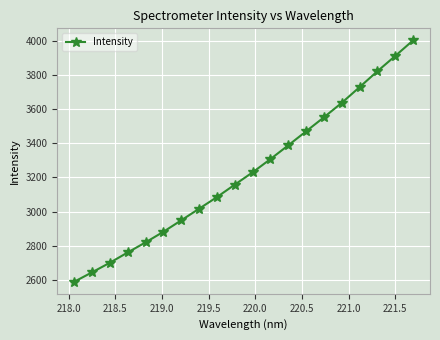

What is the difference between the maximum and minimum values?

1416.7